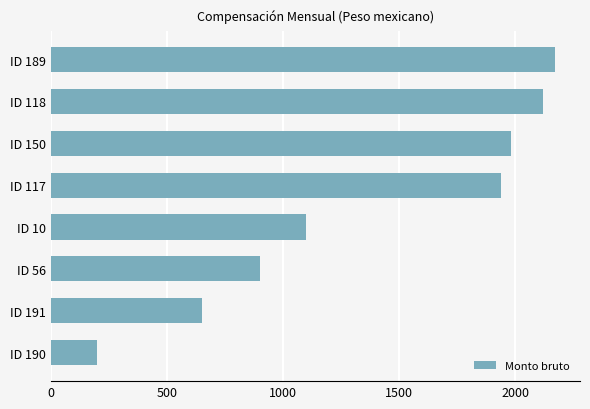

How many series are shown in this chart?

1